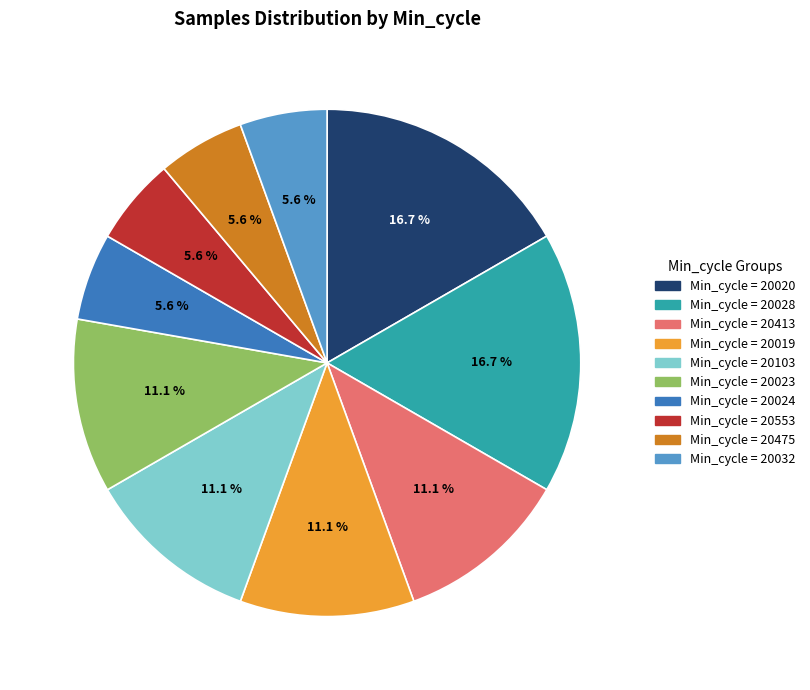

Does any single category account for the majority?

No